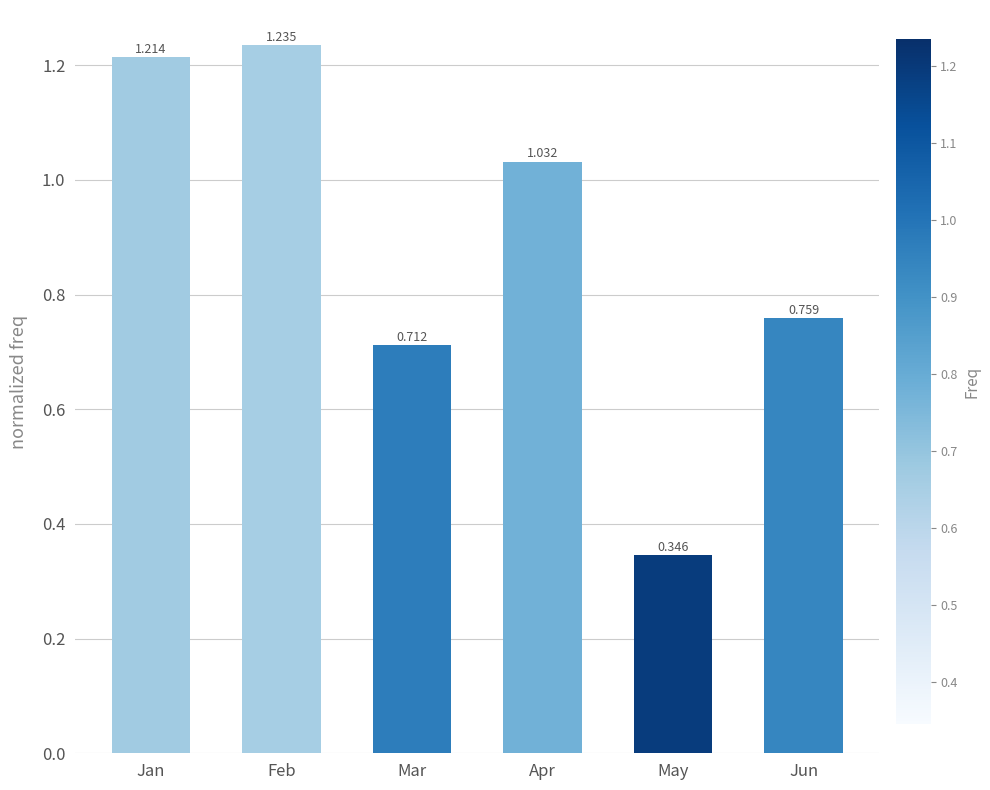

What is the difference between the second highest and second lowest values?

0.5